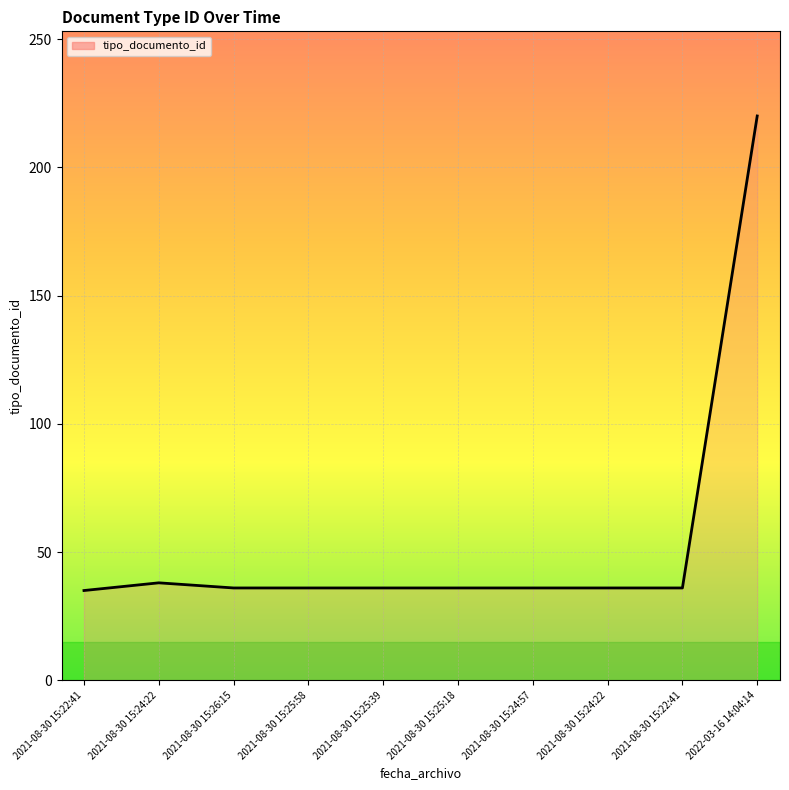

What is the label of the 2nd point from the left?

2021-08-30 15:24:22